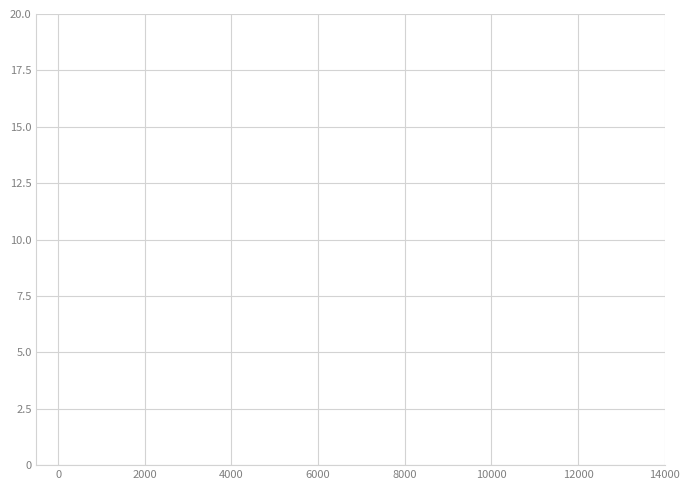

What is the average value?

8.1